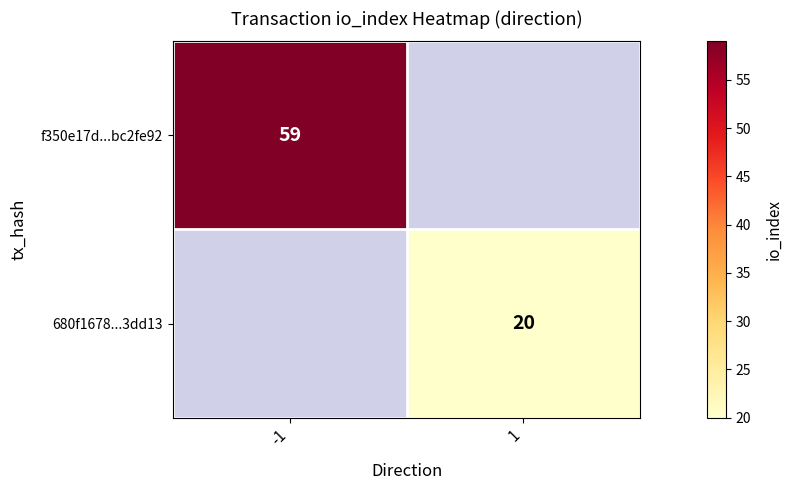

Is the value of f350e17d...bc2fe92 at -1 greater than the value of 680f1678...3dd13 at 1?

Yes